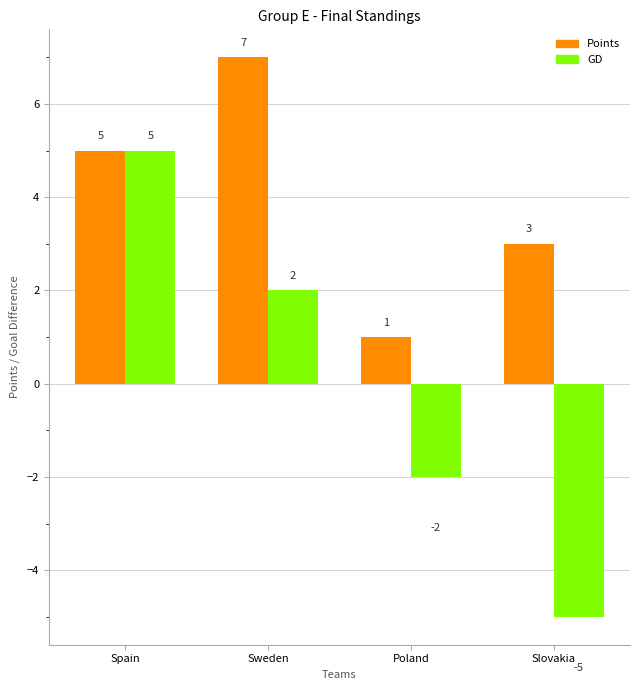

At which category is the sum across all series the highest?

Spain